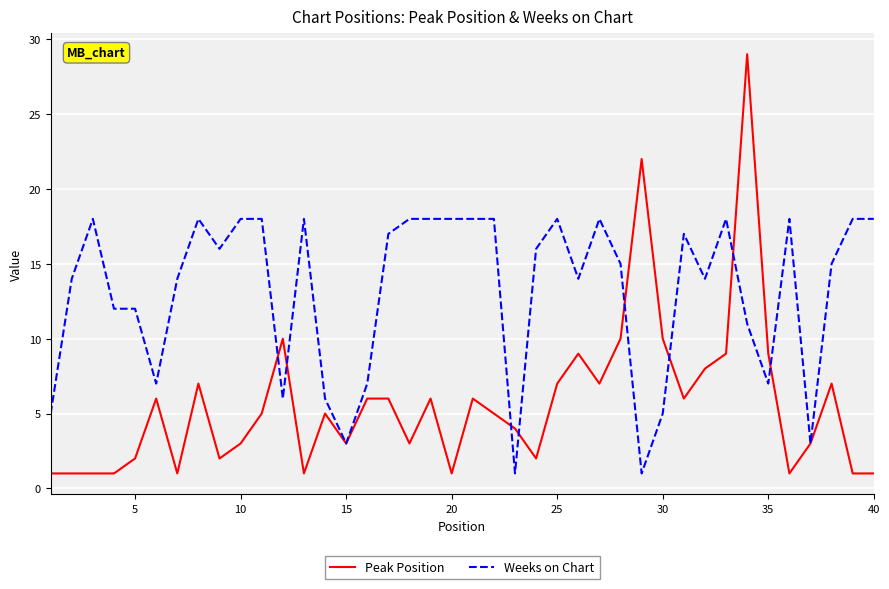

Which series has the largest range (max minus min)?

Peak Position